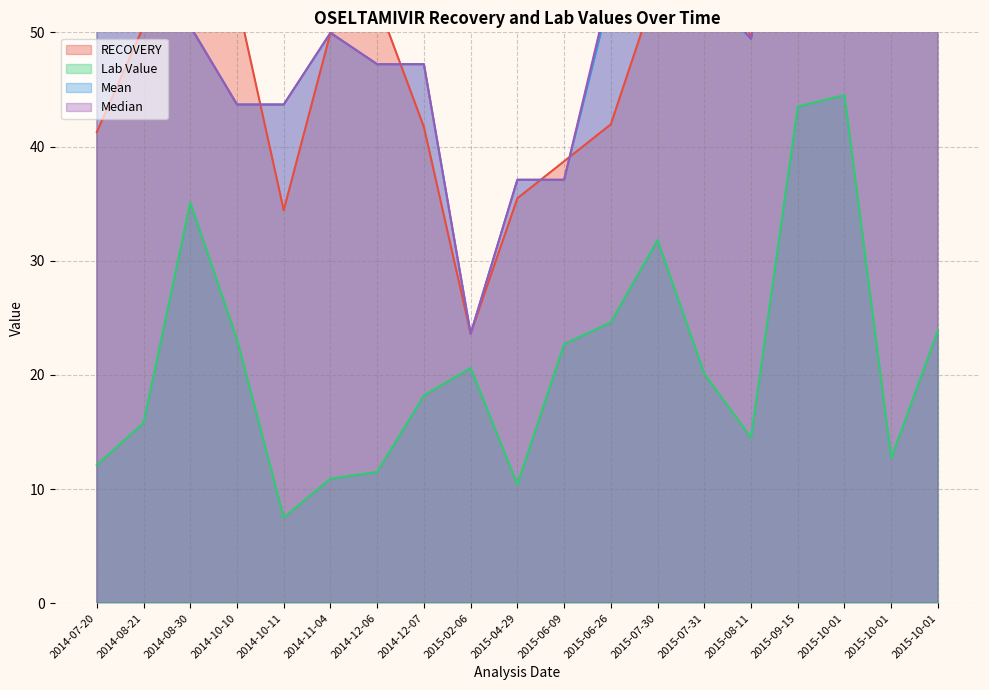

At which label does Lab Value first exceed 20?

2014-08-30